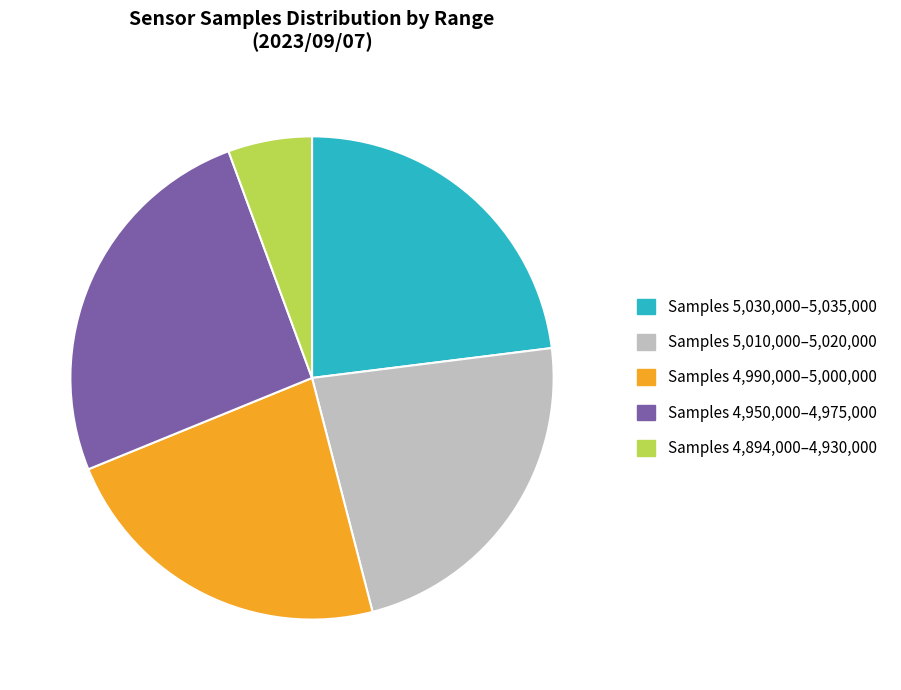

Is it true that Samples 4,950,000–4,975,000 is 26% of the pie?

True